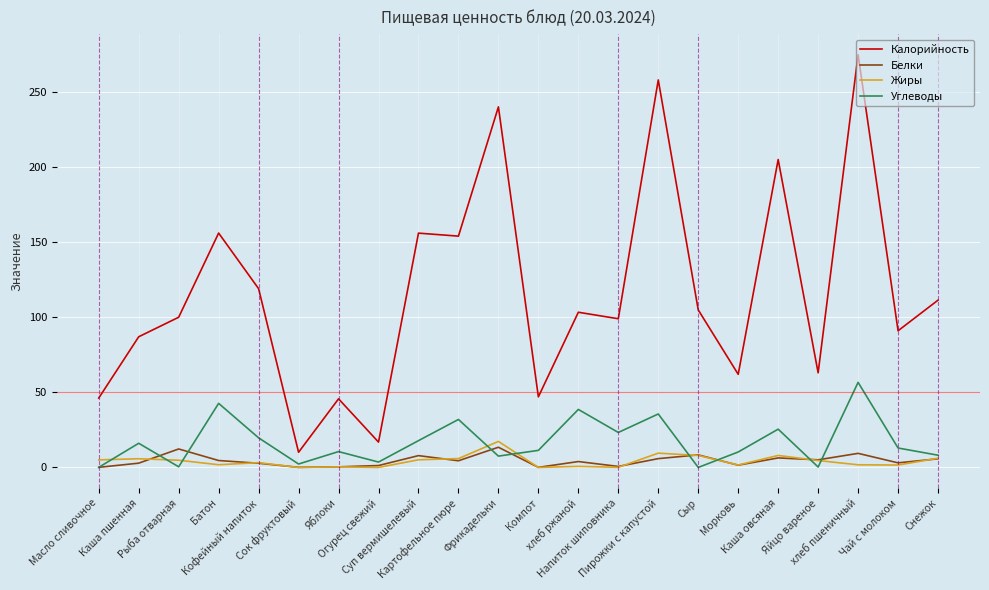

What are all the series names shown in the legend?

Калорийность, Белки, Жиры, Углеводы